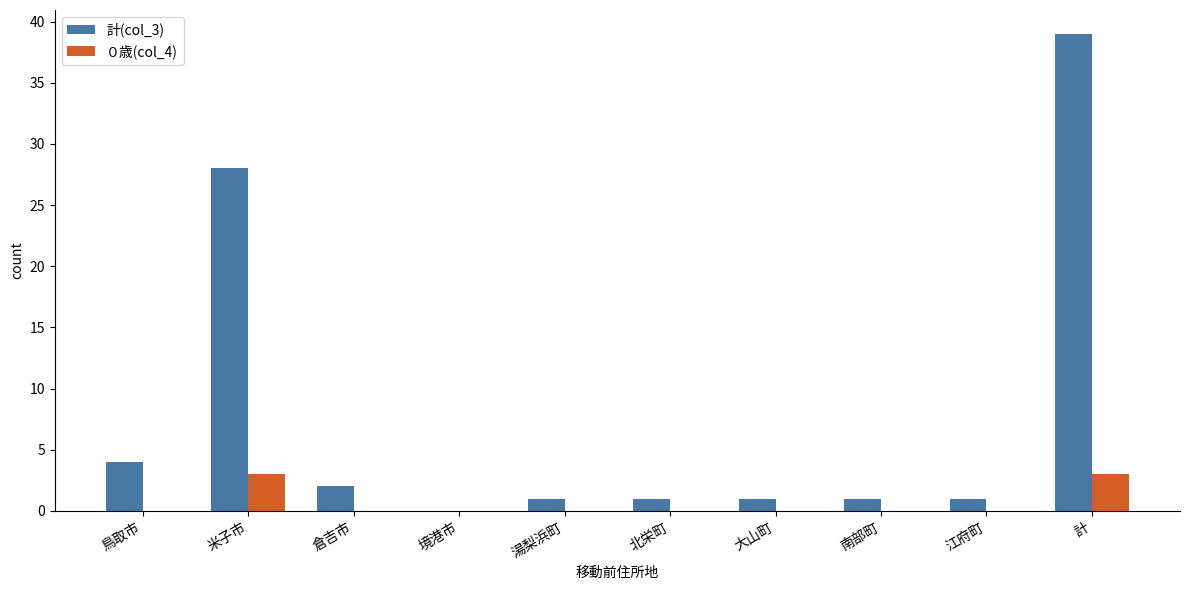

Does the chart contain stacked bars?

No